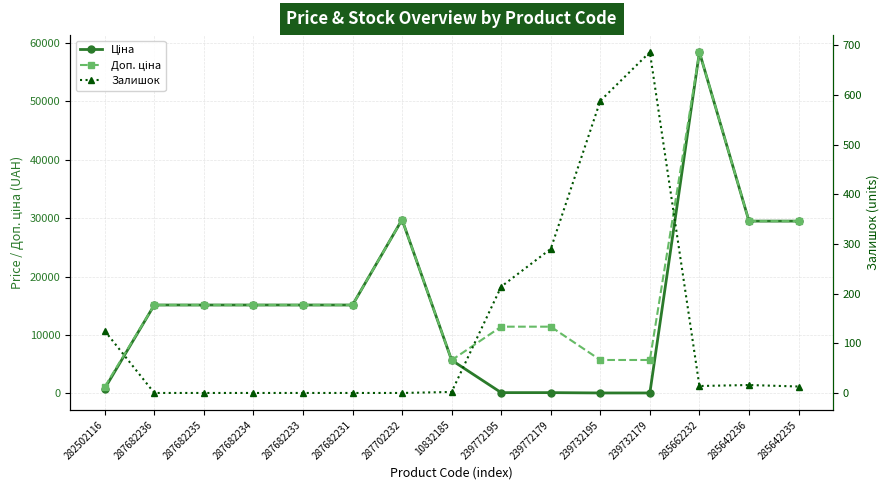

What is the label of the 3rd point from the right?

285662232